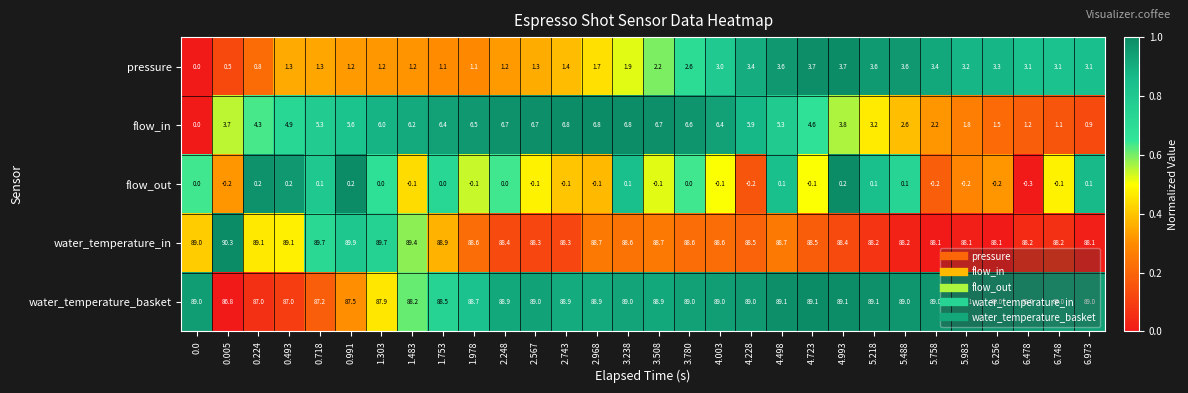

At which category is the sum across all series the highest?

4.003